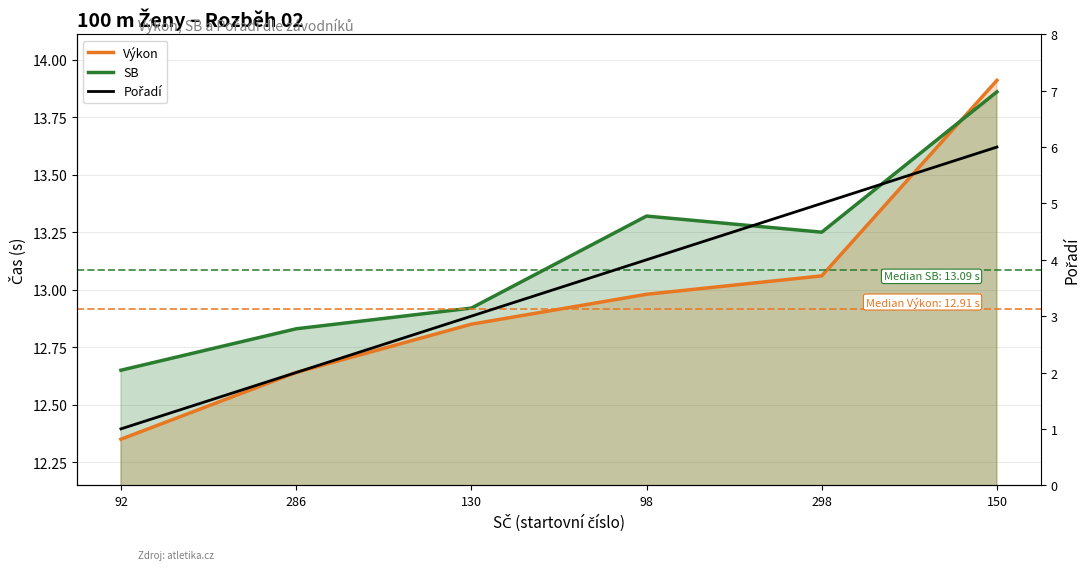

Reading left to right, list all the values displayed in this chart.

Výkon: 92=12.3	286=12.6	130=12.8	98=13.0	298=13.1	150=13.9
SB: 92=12.7	286=12.8	130=12.9	98=13.3	298=13.2	150=13.9
Pořadí: 92=1.0	286=2.0	130=3.0	98=4.0	298=5.0	150=6.0